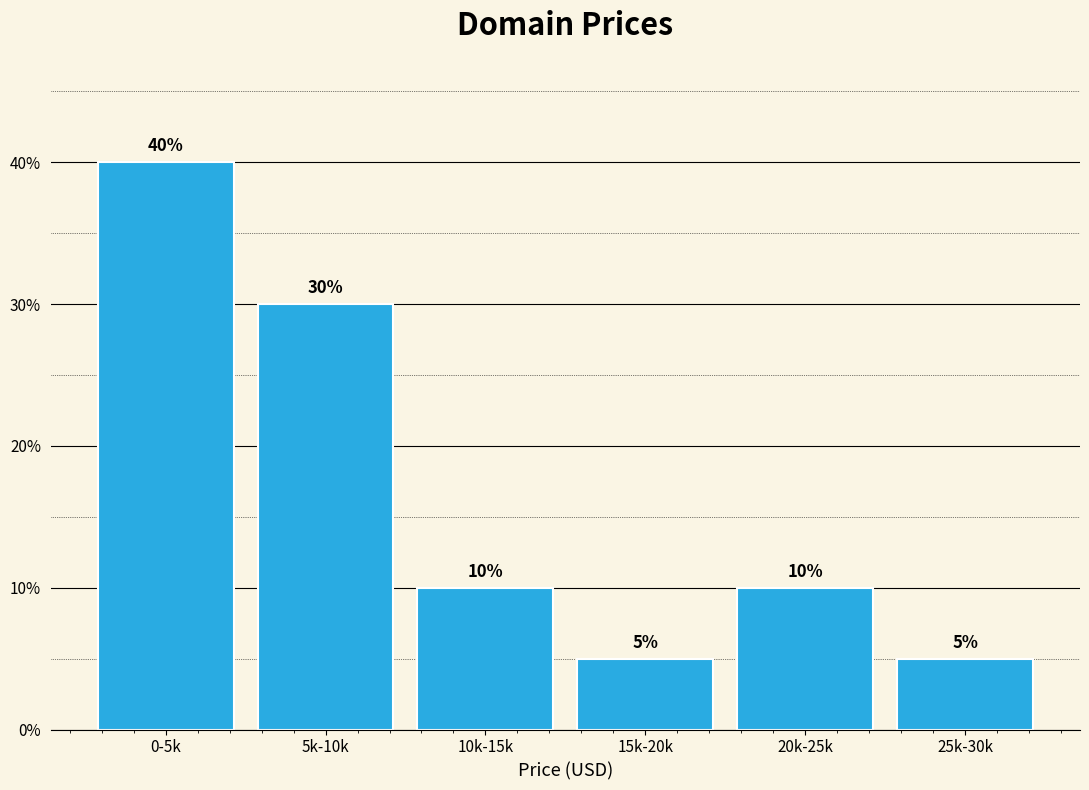

Reading left to right, what are all the values shown in this chart?

0-5k=40	5k-10k=30	10k-15k=10	15k-20k=5	20k-25k=10	25k-30k=5